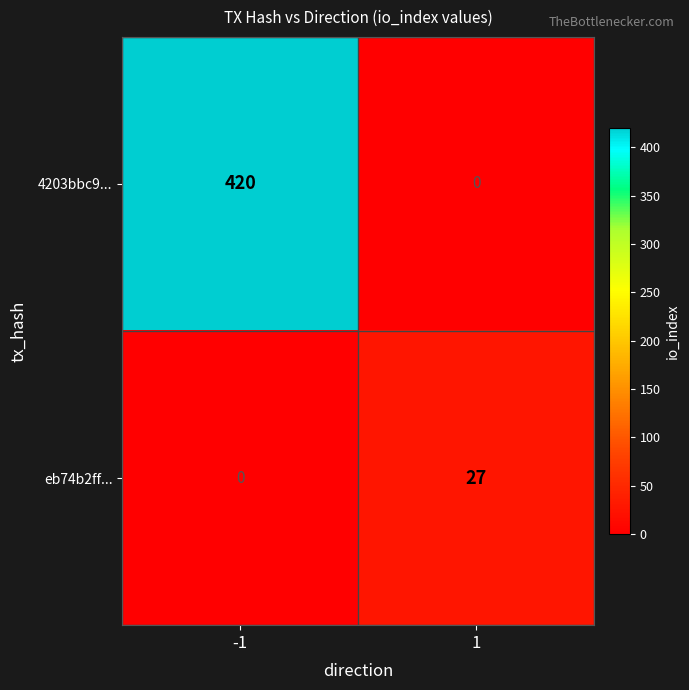

The 4203bbc9... series shows 0 at 1. True or false?

True